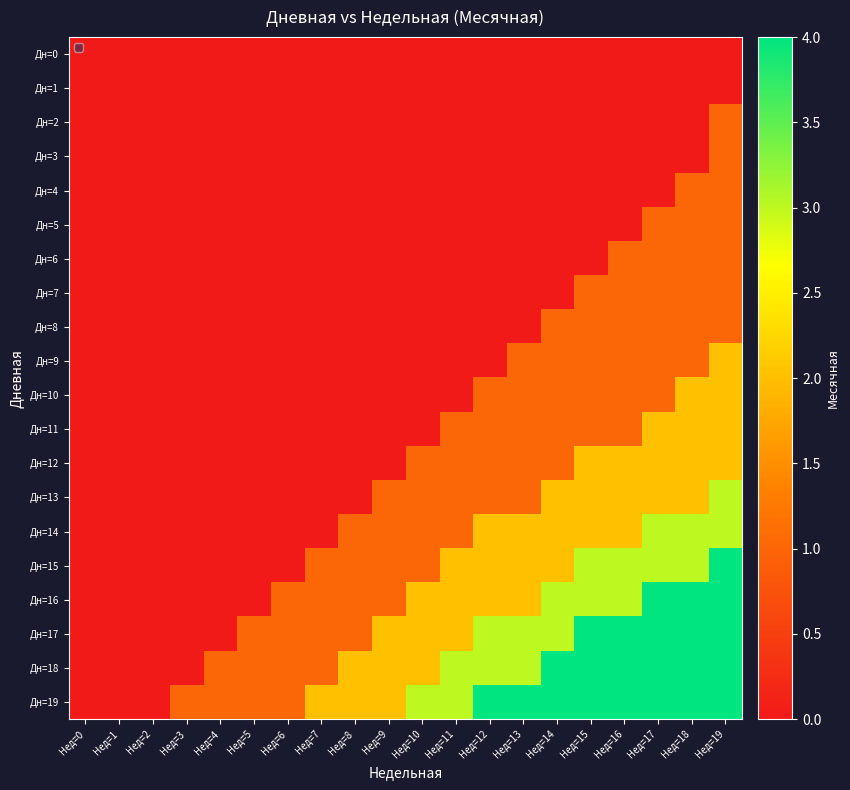

Which series has the largest total across all categories?

Дн=19